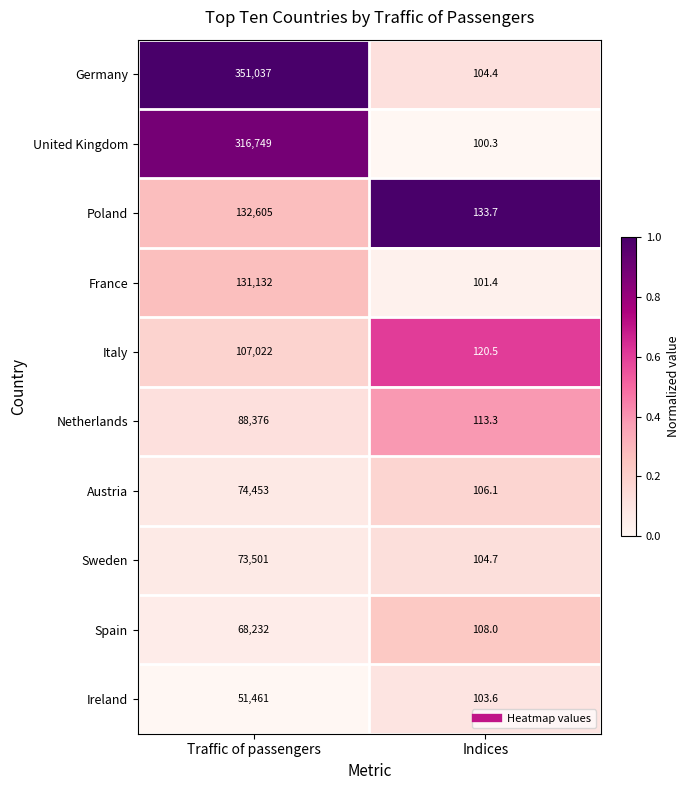

What is the spread (max minus min) of values at Indices?

33.4